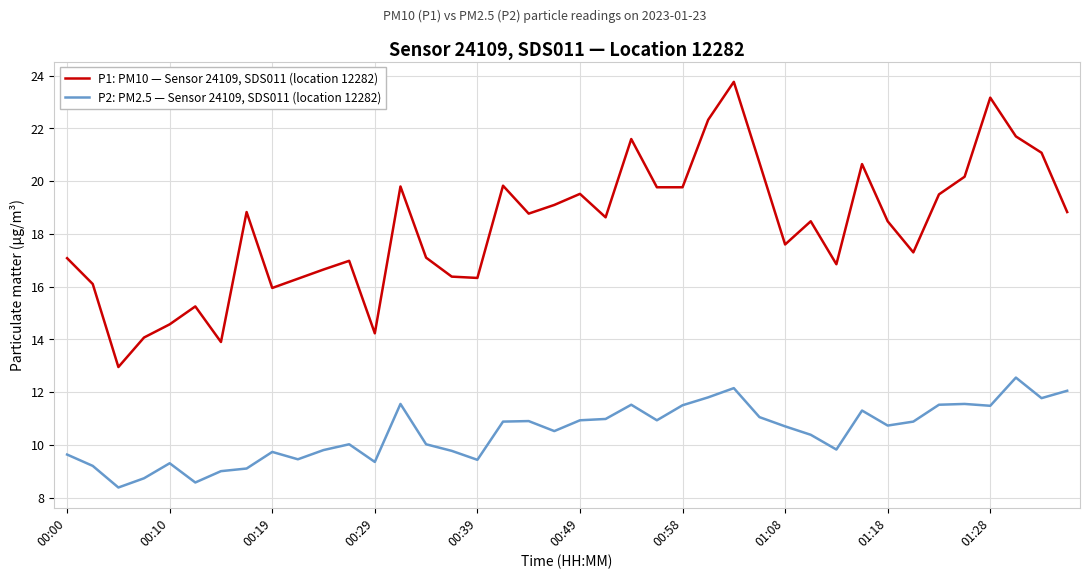

What is the highest value of the P1: PM10 — Sensor 24109, SDS011 (location 12282) series?

23.8